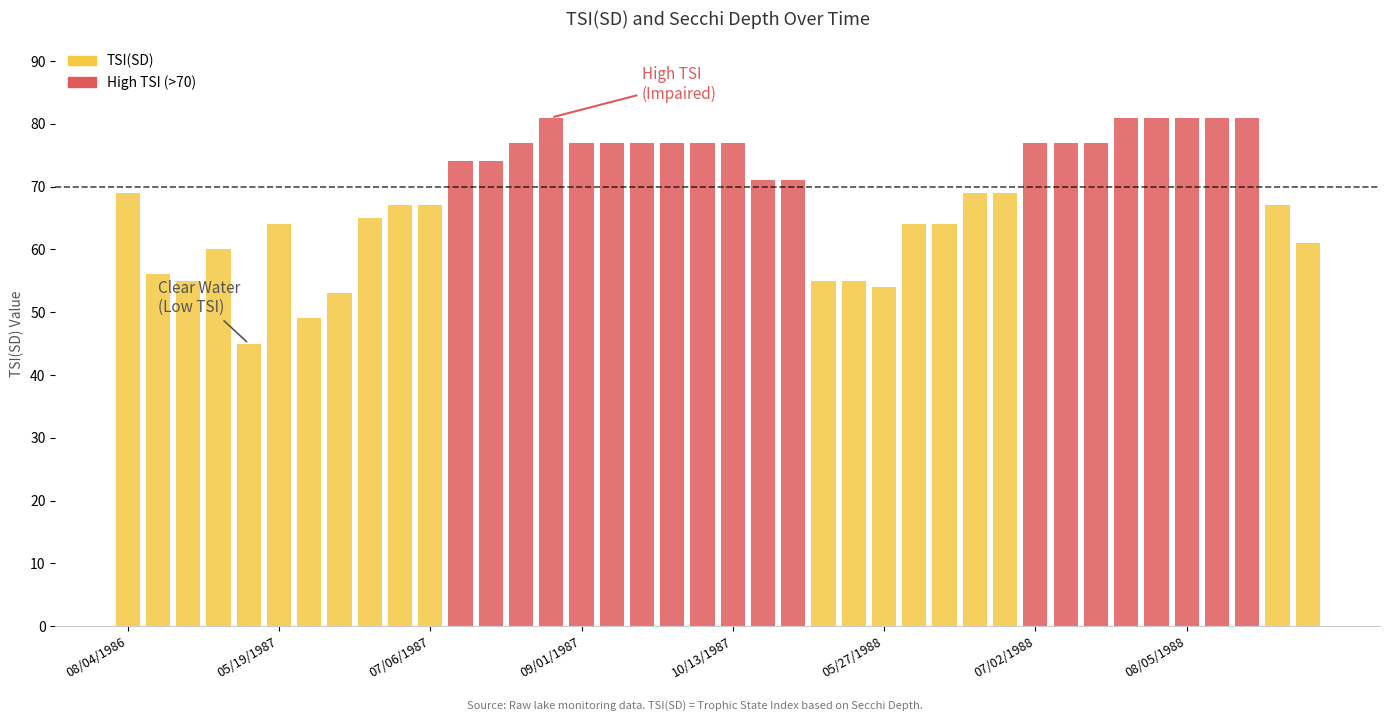

What is the maximum value shown in the chart?

81